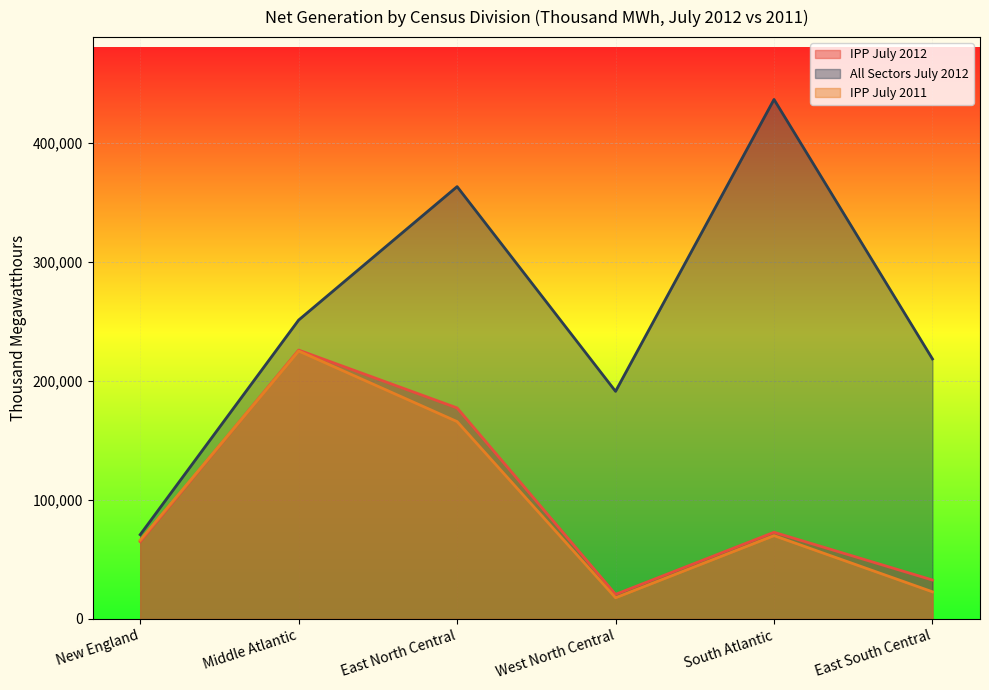

Which series changed the most between Middle Atlantic and East South Central?

IPP July 2011